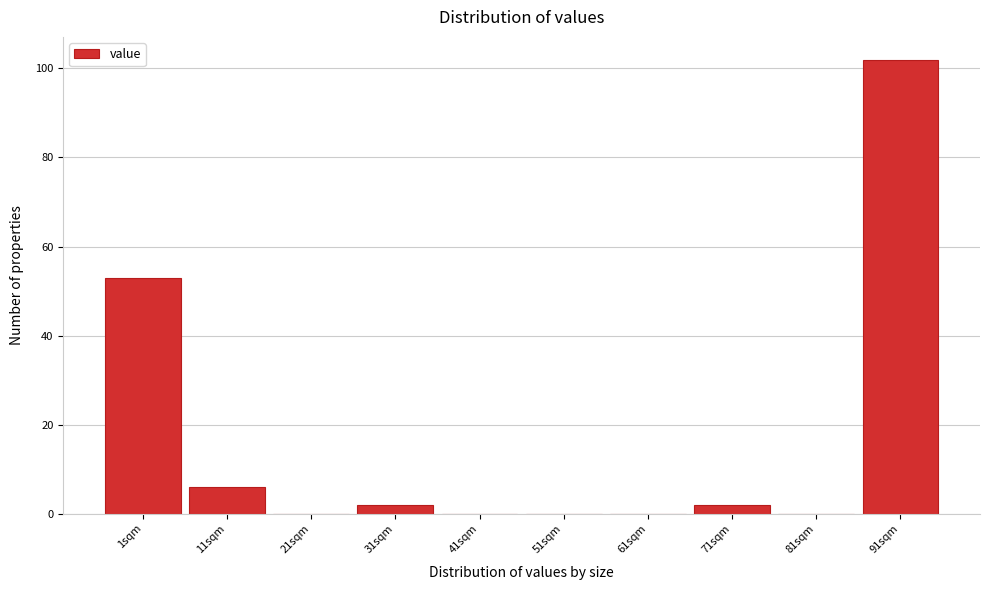

Reading right to left, list all the values displayed in this chart.

91sqm=102	81sqm=0	71sqm=2	61sqm=0	51sqm=0	41sqm=0	31sqm=2	21sqm=0	11sqm=6	1sqm=53